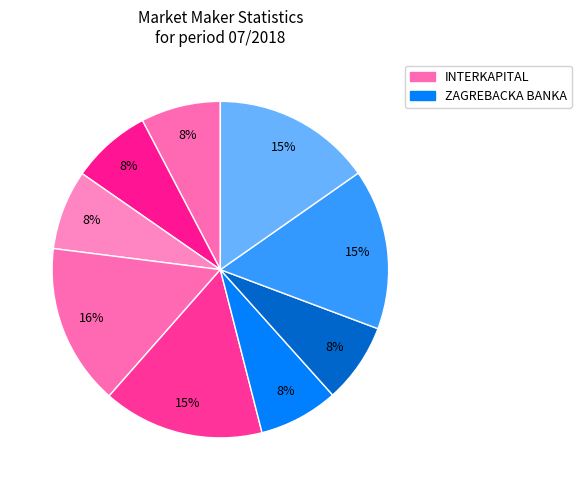

Count the number of slices in the pie.

9